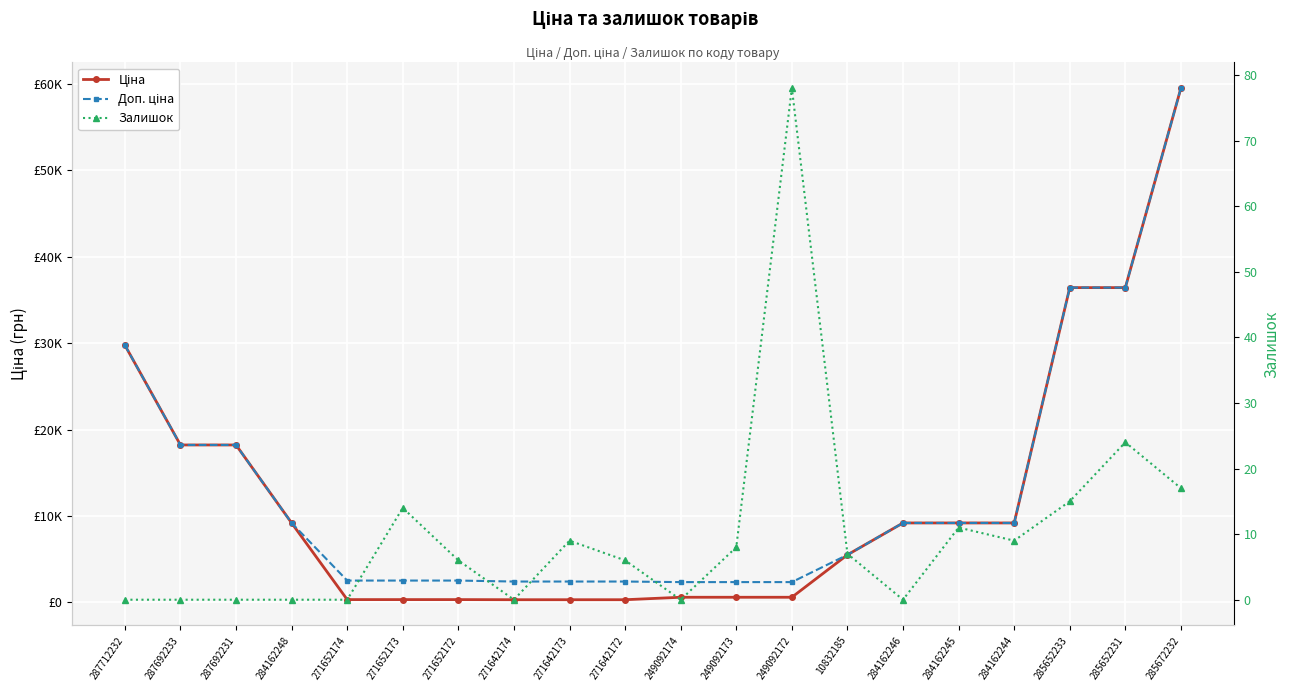

Which has a higher value, 285672232 or 287692231?

285672232